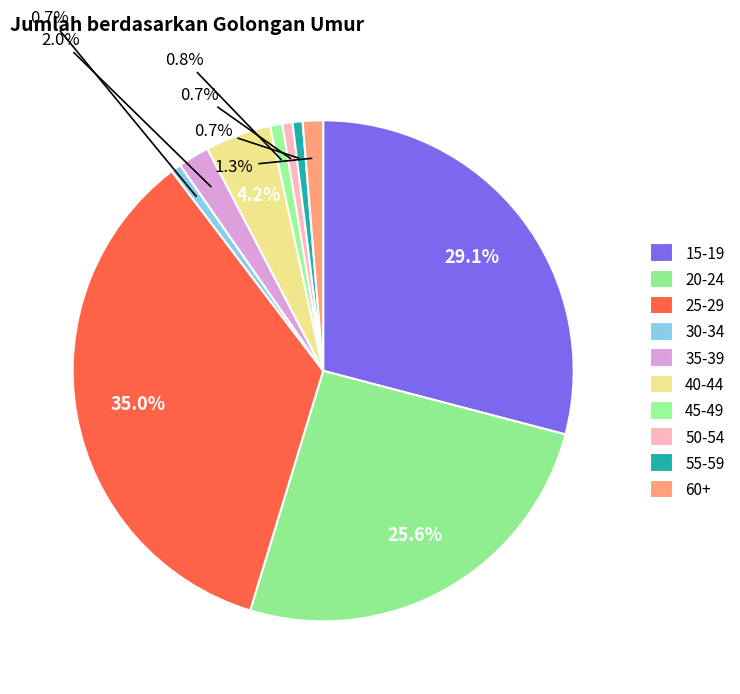

The 40-44 slice represents 1% of the pie. True or false?

False